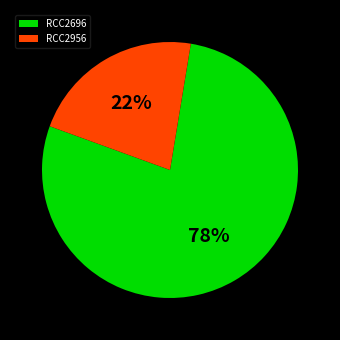

To the nearest percent, what is the average slice percentage?

50%